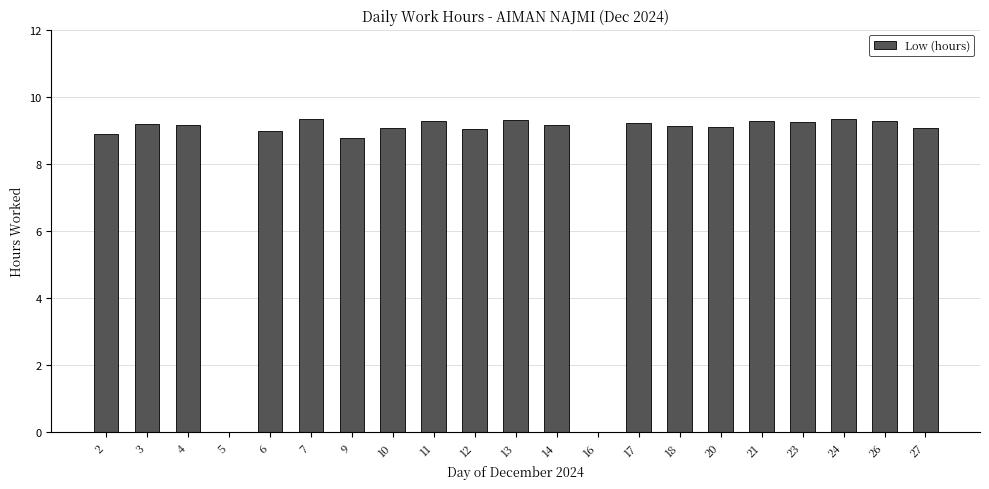

How many data points does each series have?

21